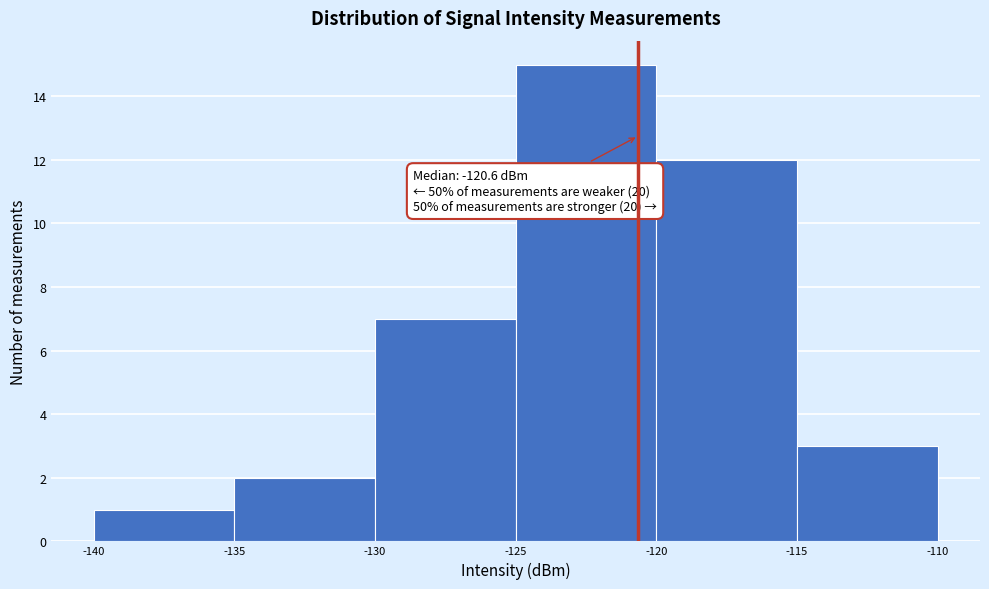

Which range on the x-axis has the tallest bar?

-125 to -120